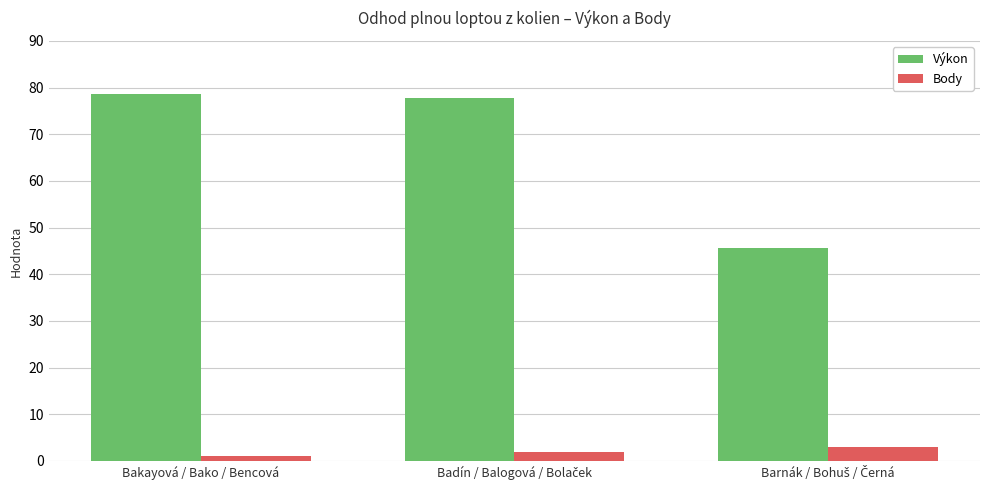

At which label does Výkon reach its peak?

Bakayová / Bako / Bencová